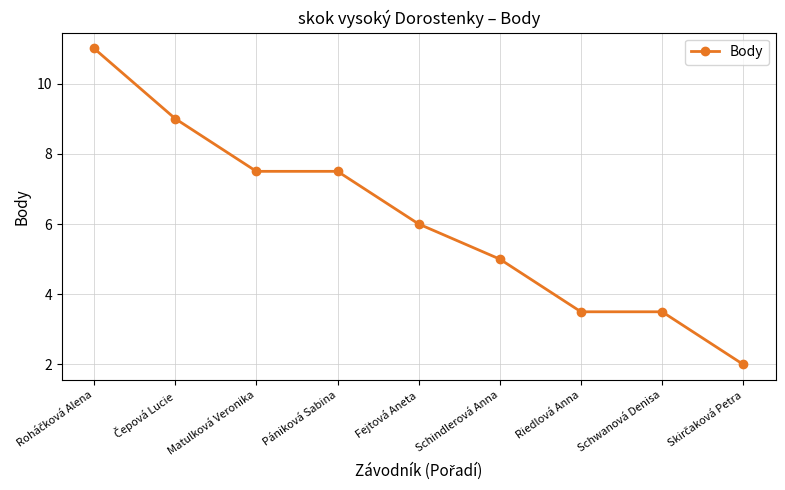

What is the greatest value displayed?

11.0